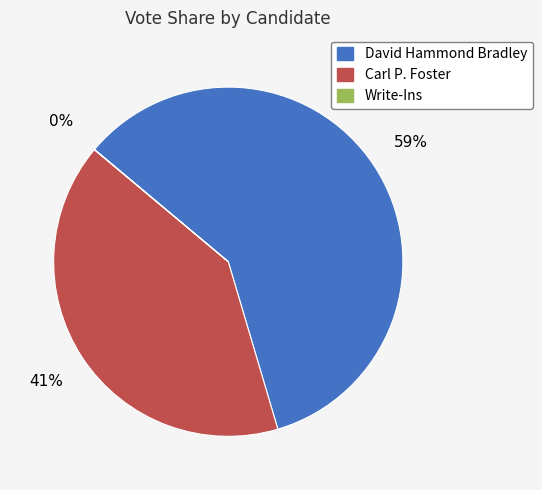

What percentage is the Carl P. Foster slice, to the nearest percent?

41%